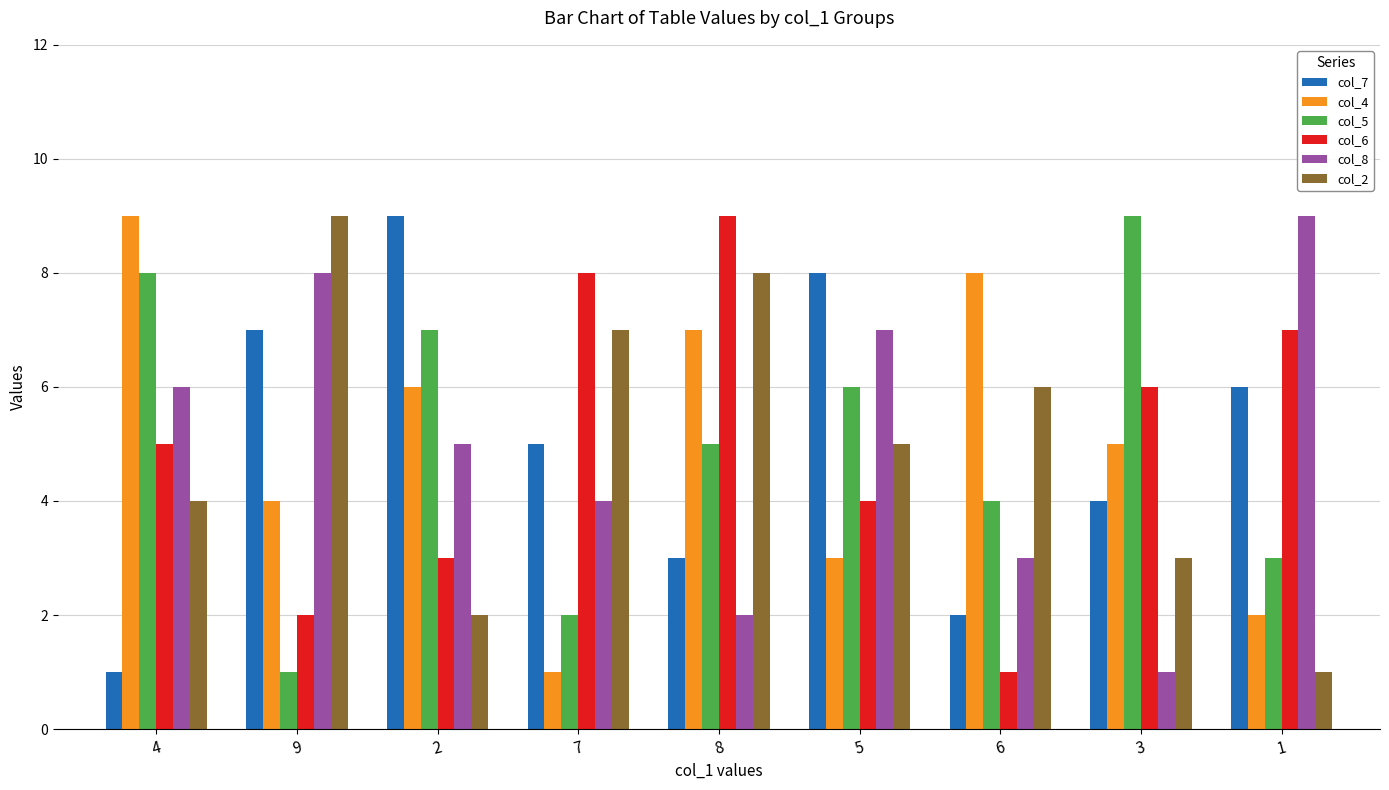

Where does the col_2 series first go above 5?

9